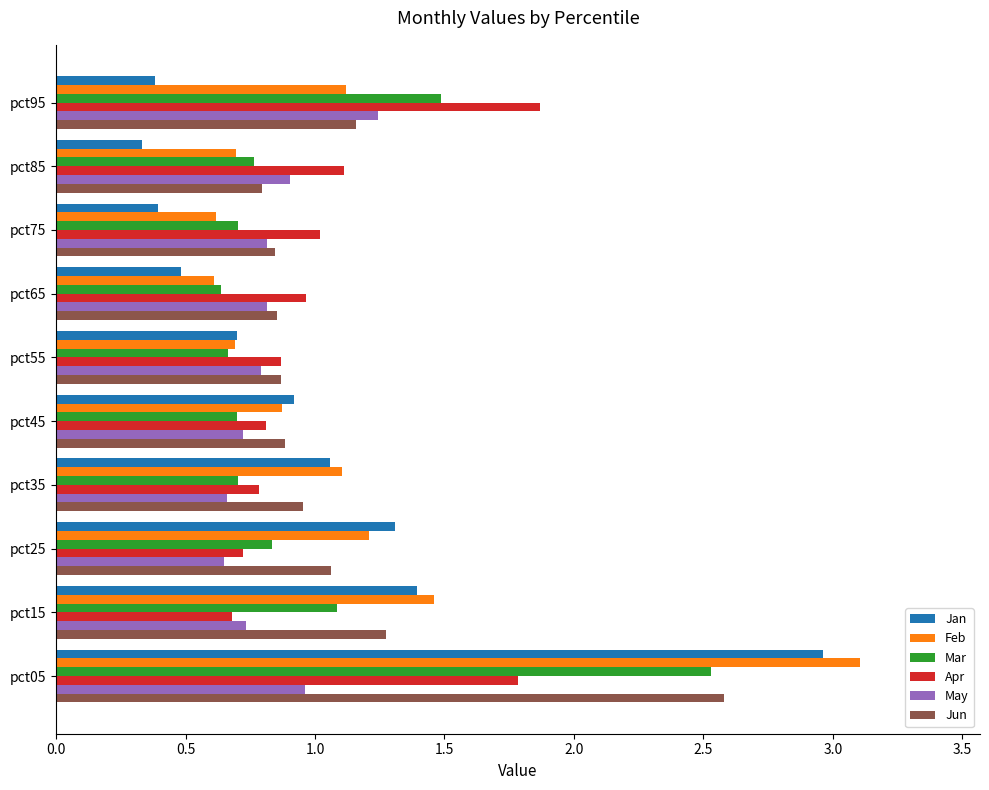

What is the sum of all May values?

8.3